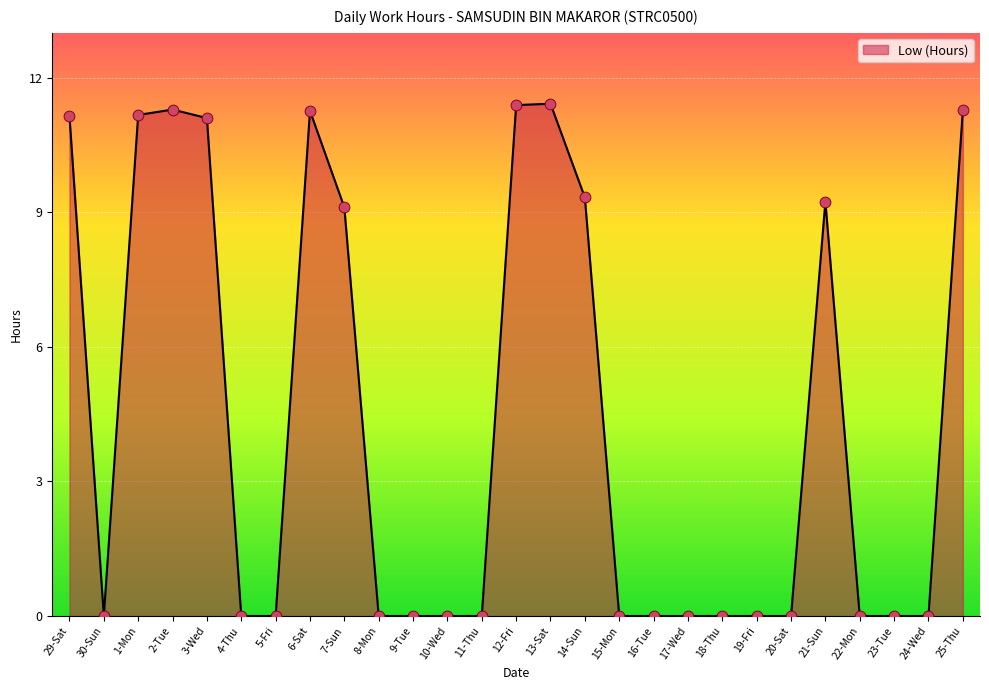

Approximately how many times larger is the value at 3-Wed compared to 7-Sun?

1.2